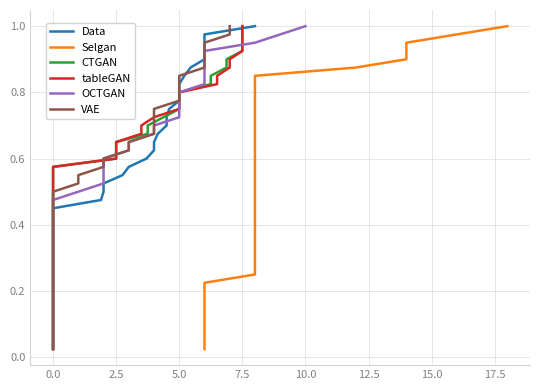

How many series are shown in this chart?

6